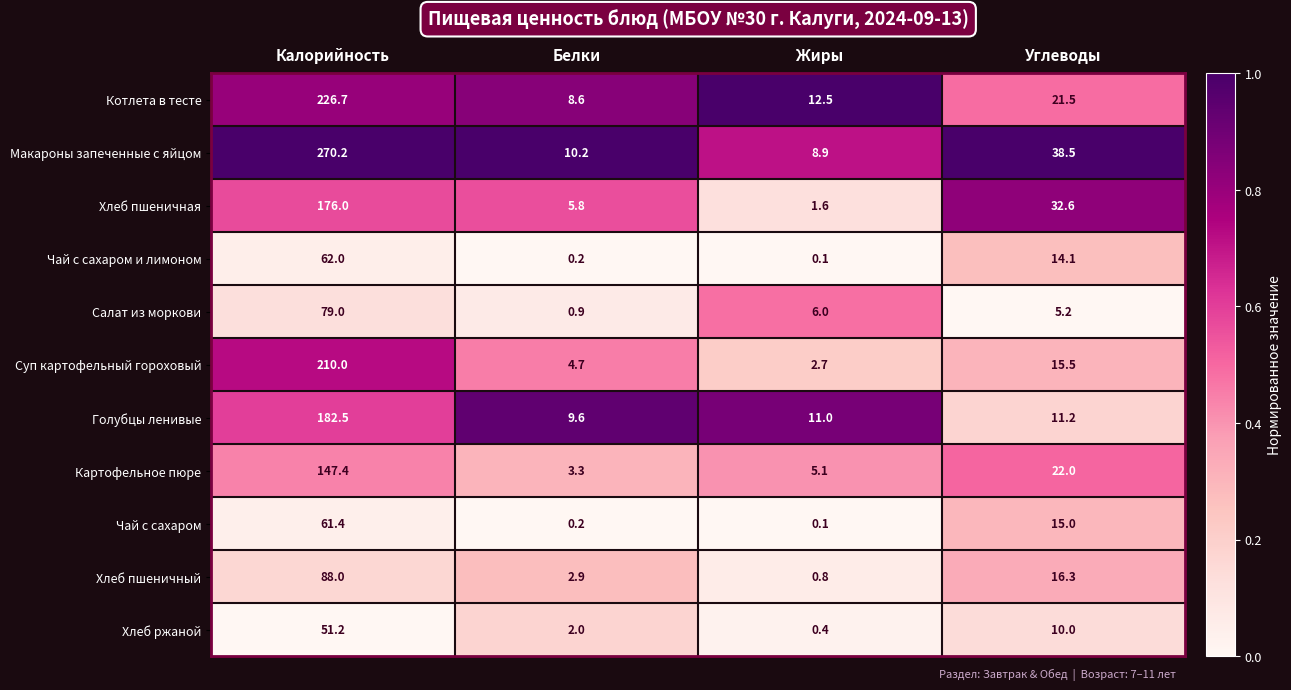

What is the maximum value for Картофельное пюре?

147.4